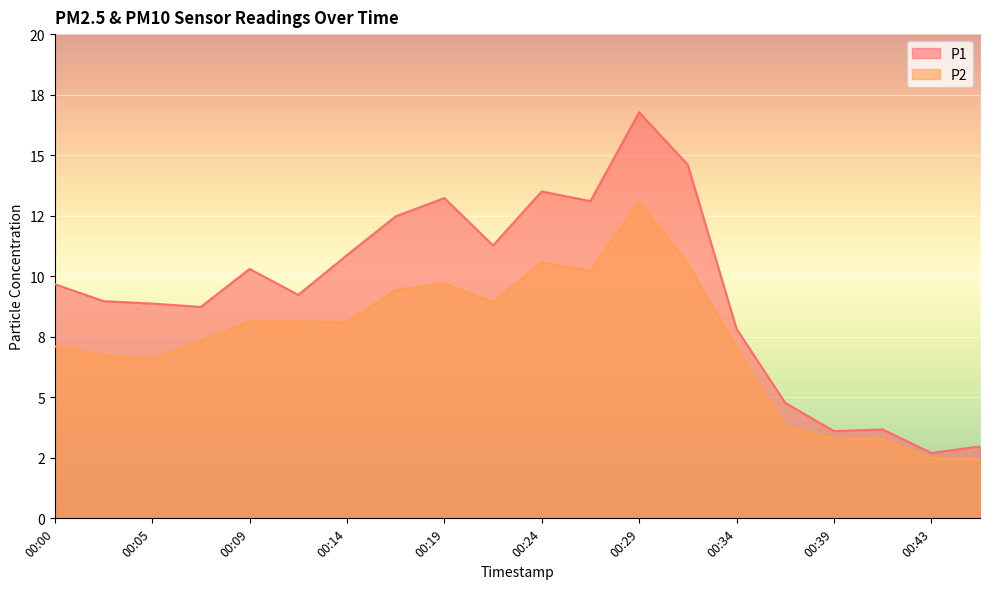

Is the value of P1 at 00:34 greater than the value of P2 at 00:00?

Yes